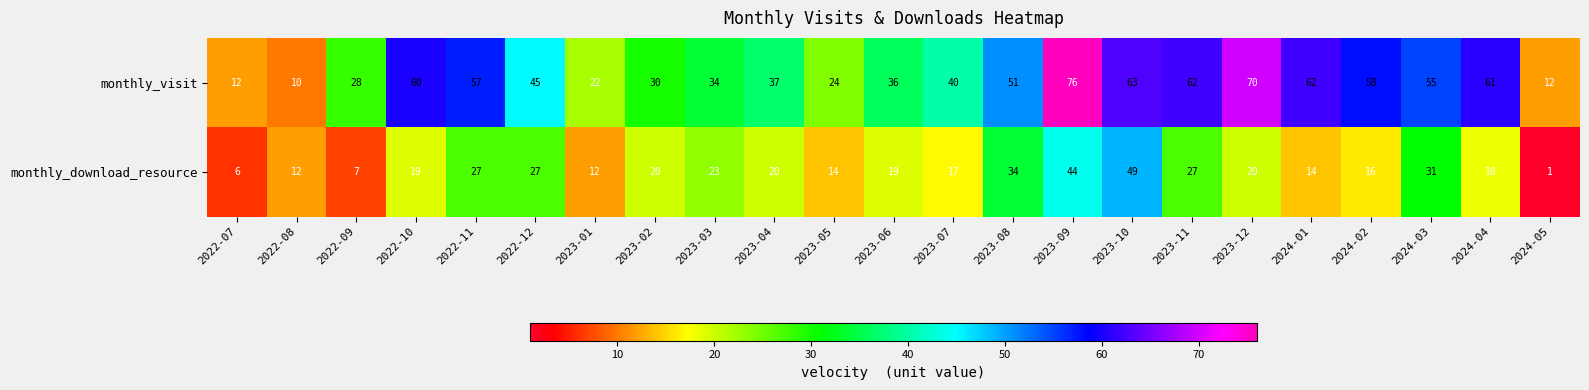

What is the greatest value displayed?

76